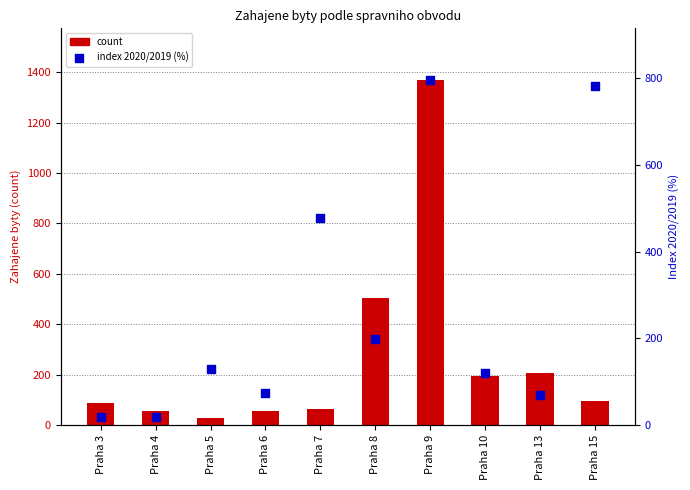

At how many categories does at least one series exceed 796?

1